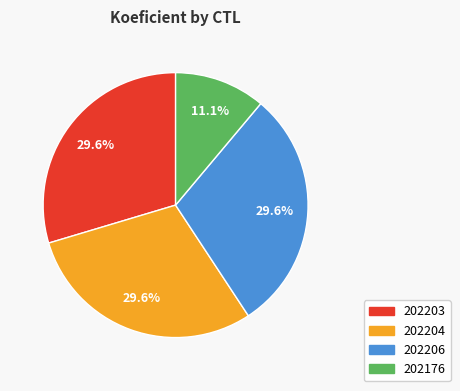

What is the total percentage of 202203 and 202176?

40.7%